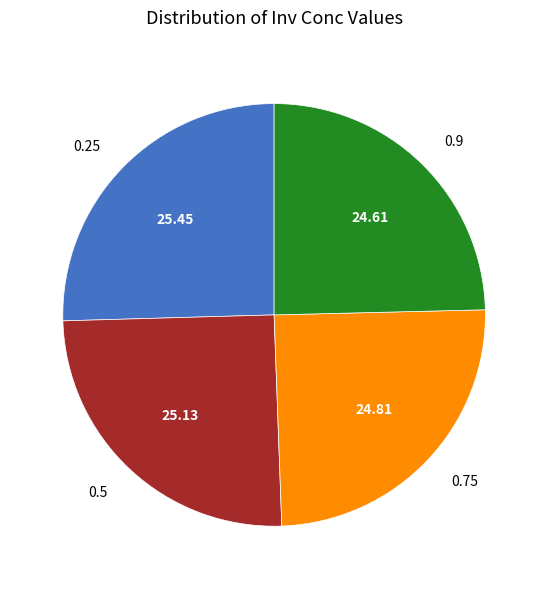

Is there any slice that represents more than half of the pie?

No